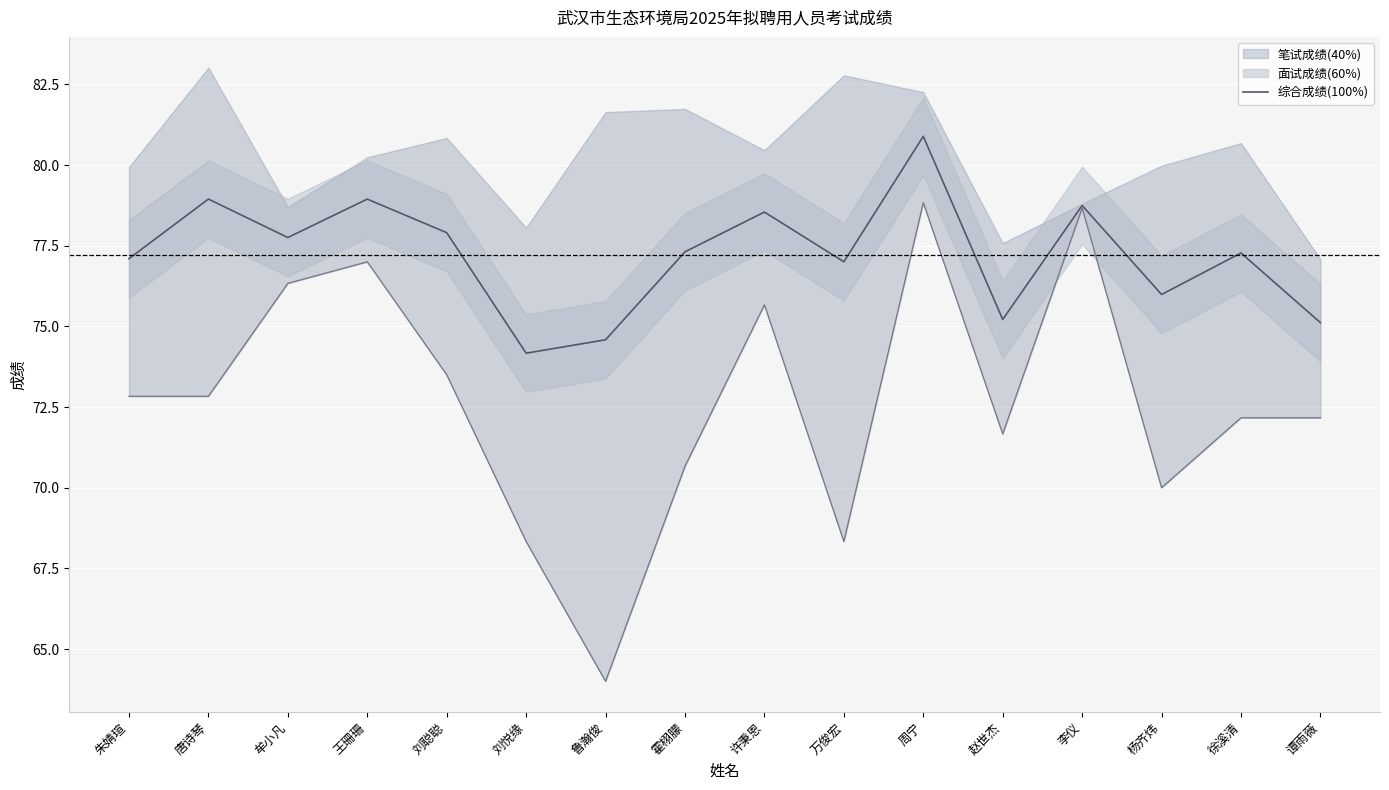

What is the label of the 13th point from the left?

李仪